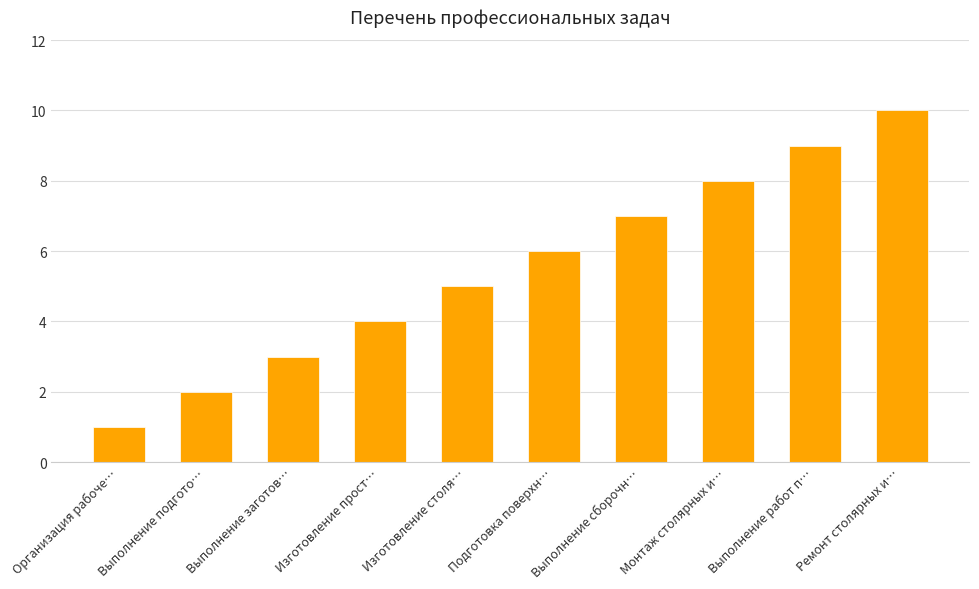

Is it true that the value at Изготовление столя… is 5?

True